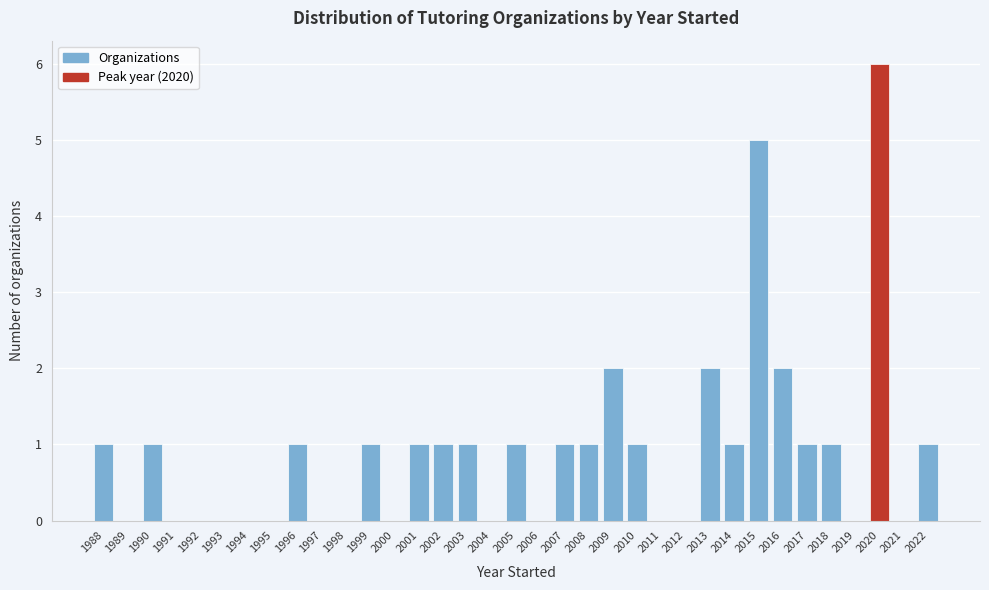

The value at 1991 is 0. True or false?

True